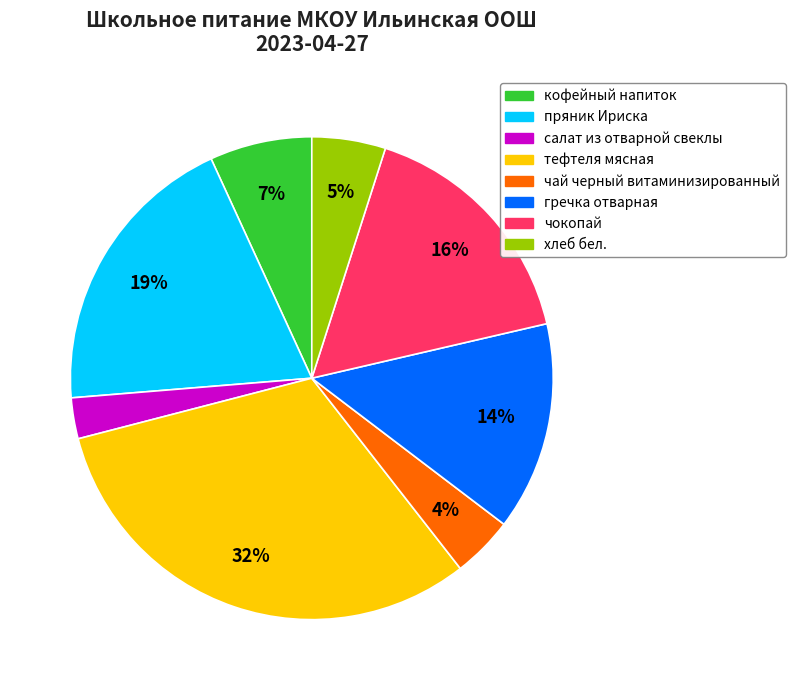

What percentage is the пряник Ириска slice, to the nearest percent?

19%